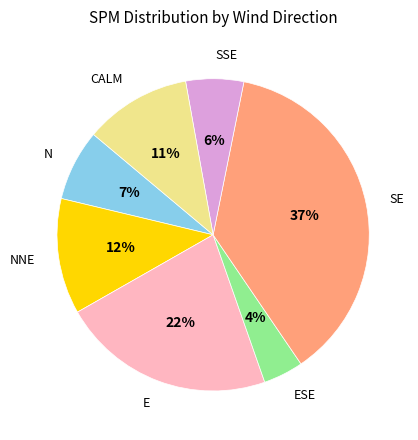

Does any single category account for the majority?

No